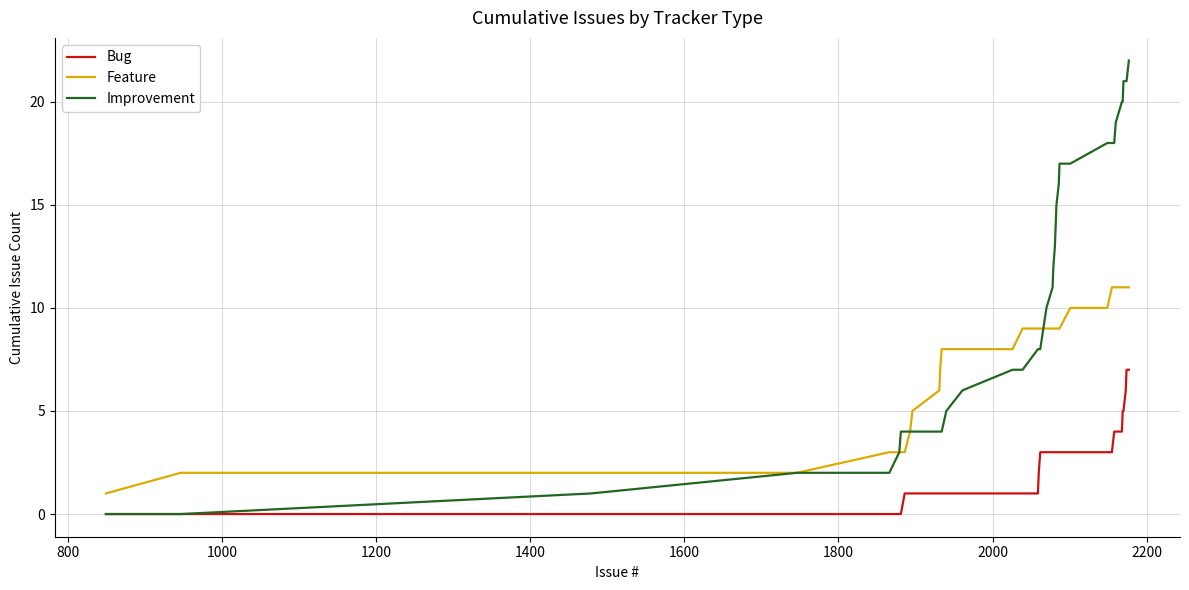

Rank the series by their maximum value, from lowest to highest.

Bug, Feature, Improvement